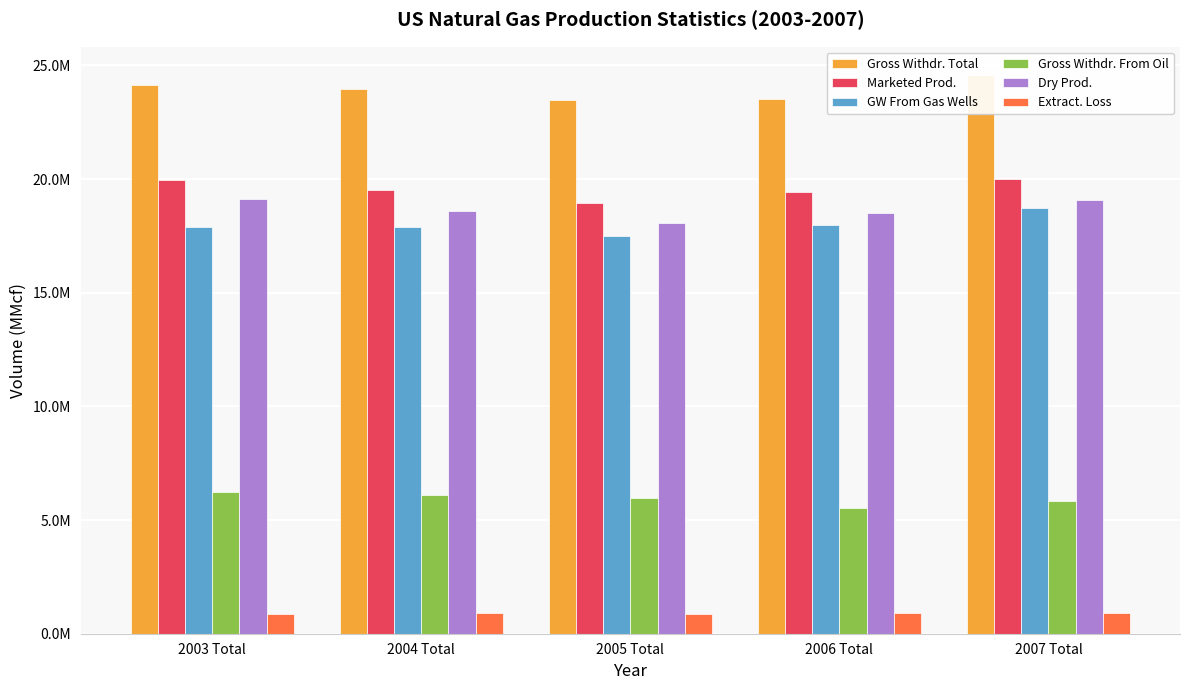

Rank the categories by GW From Gas Wells value from highest to lowest.

2007 Total, 2006 Total, 2004 Total, 2003 Total, 2005 Total